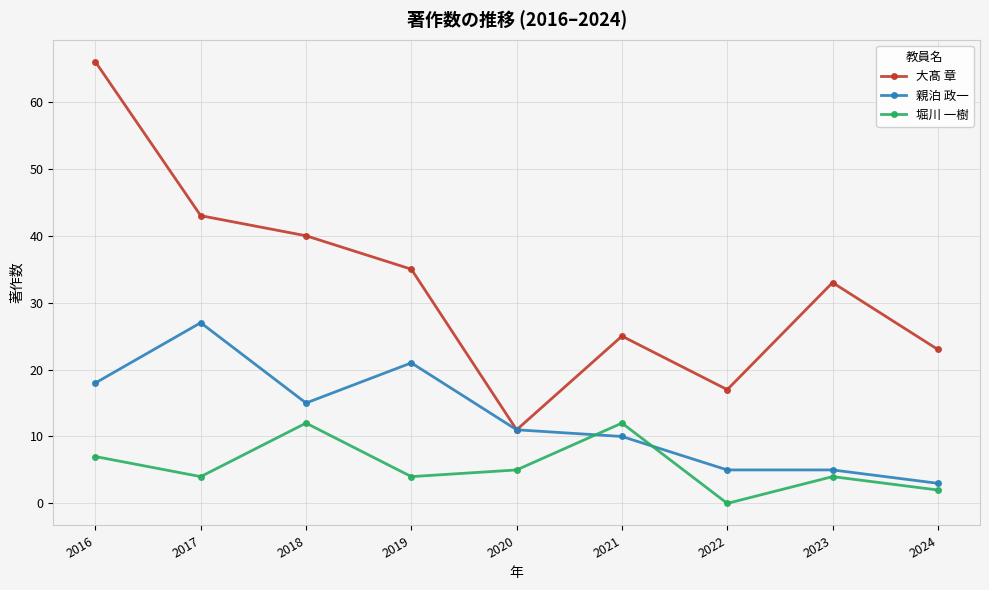

Which label corresponds to the smallest value in the chart?

2022